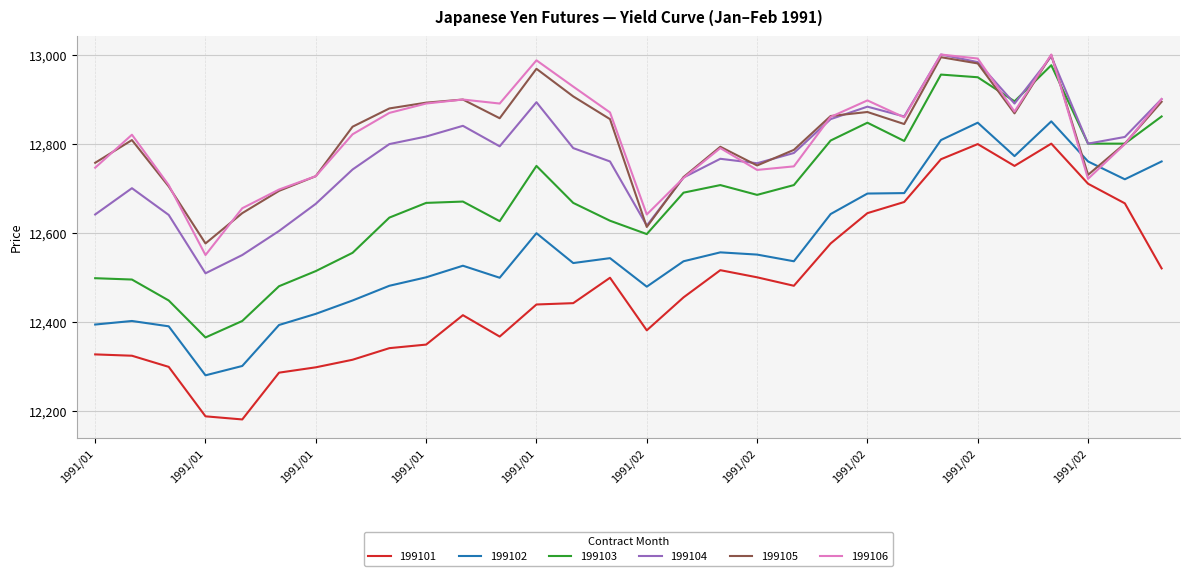

What is the maximum value shown in the chart?

13000